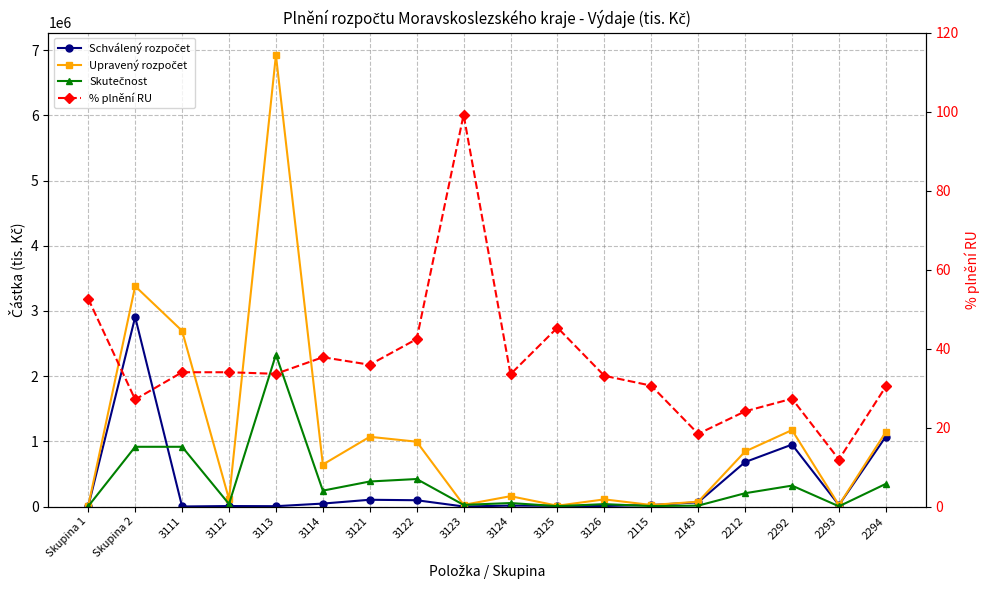

Where is % plnění RU nearest to the value 55?

Skupina 1